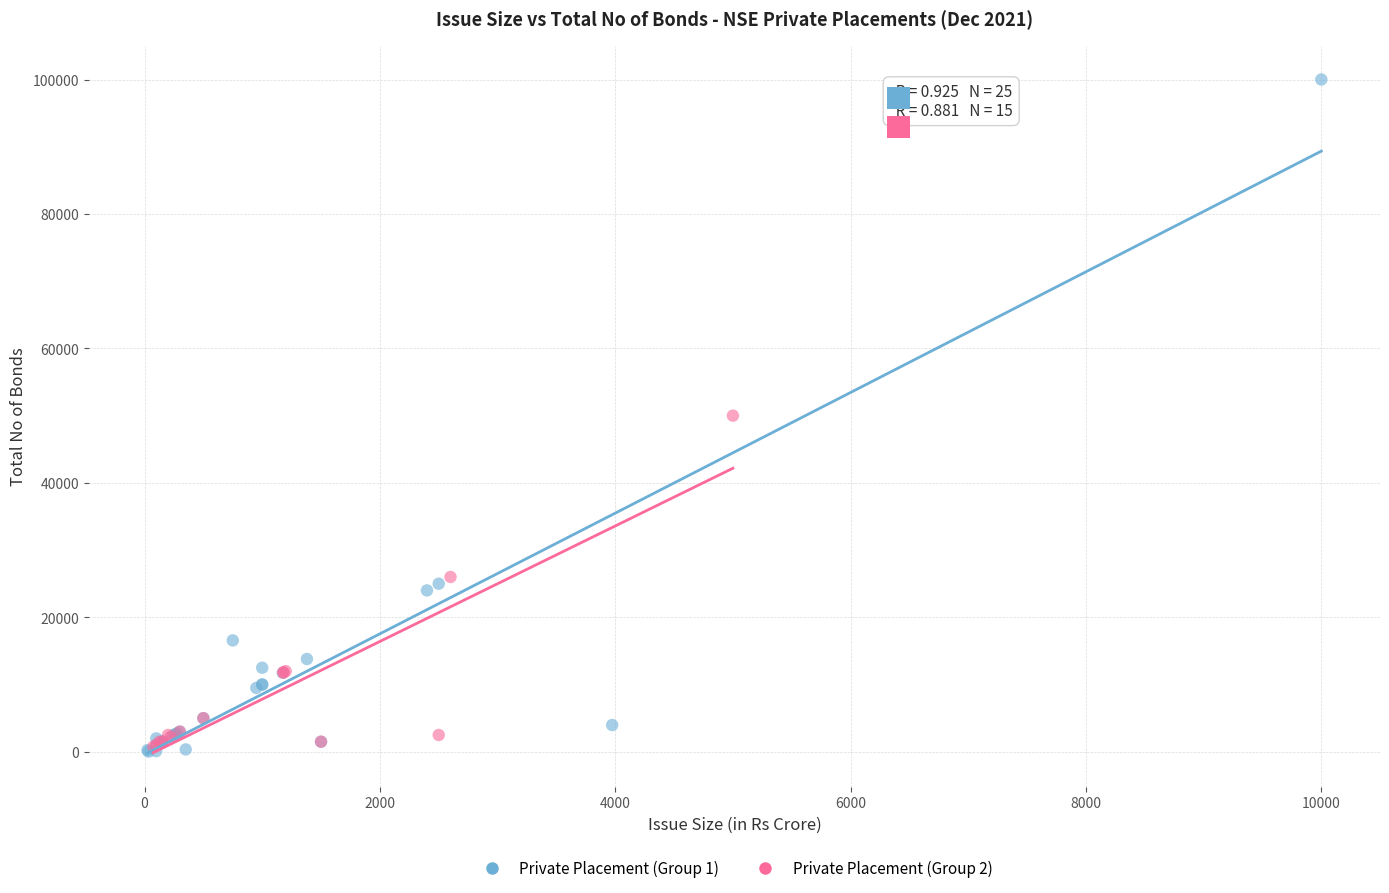

Which series reaches the maximum Y coordinate?

Private Placement (Group 1)